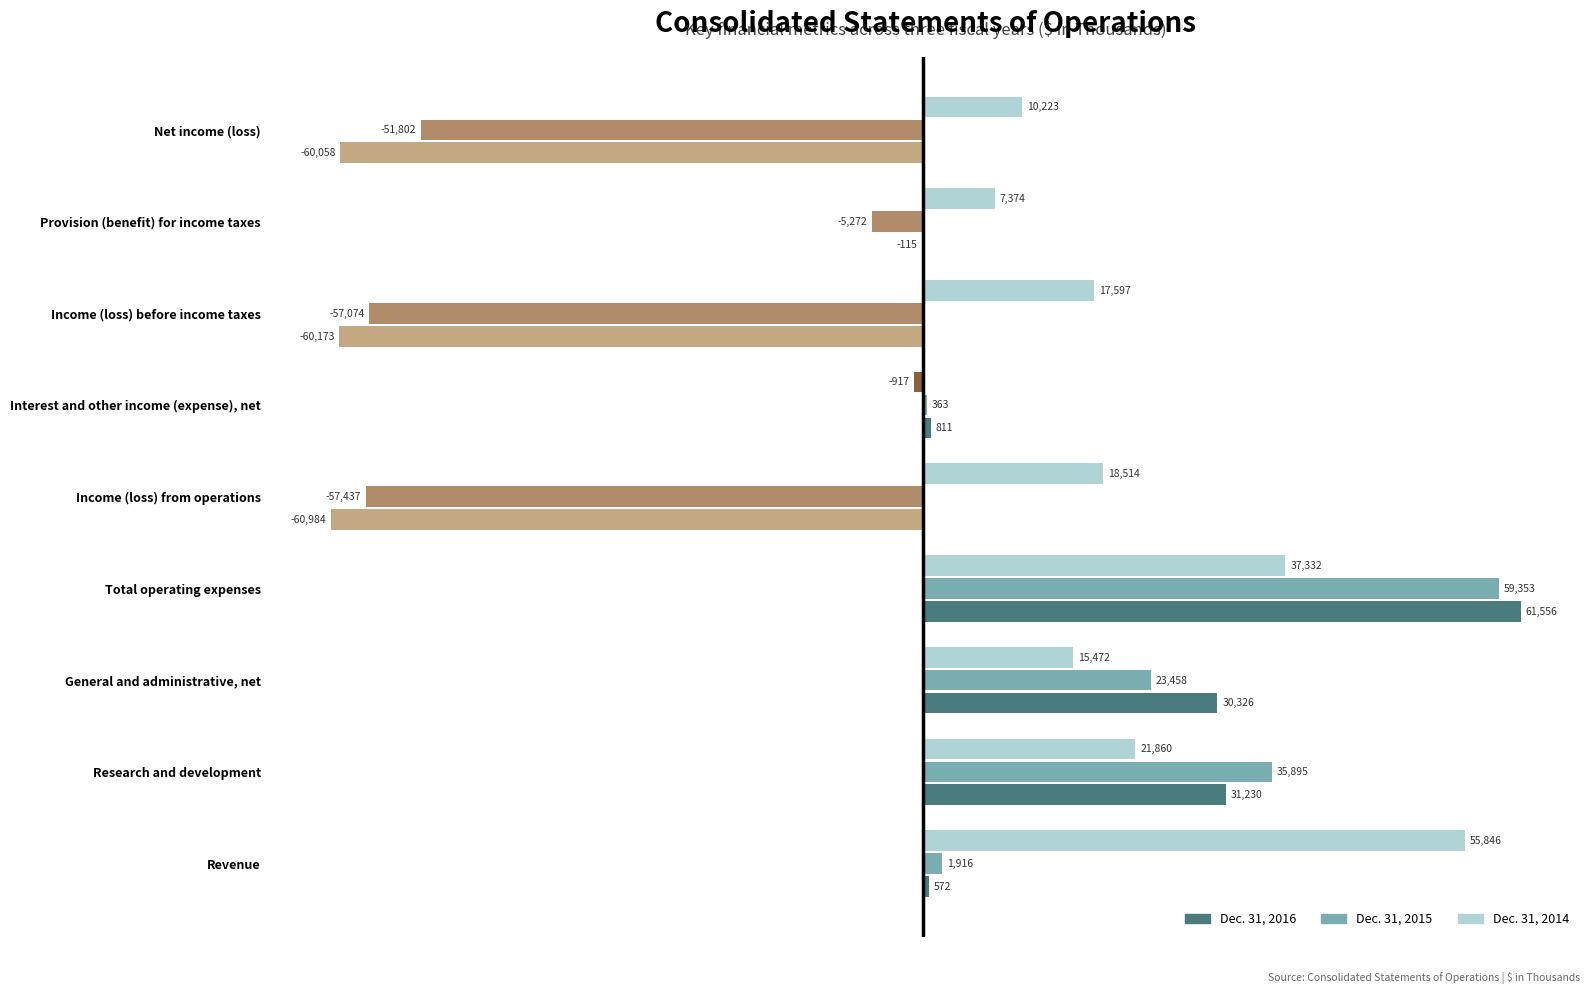

What is the approximate value of Dec. 31, 2015 at Income (loss) from operations, to the nearest 100?

-57400